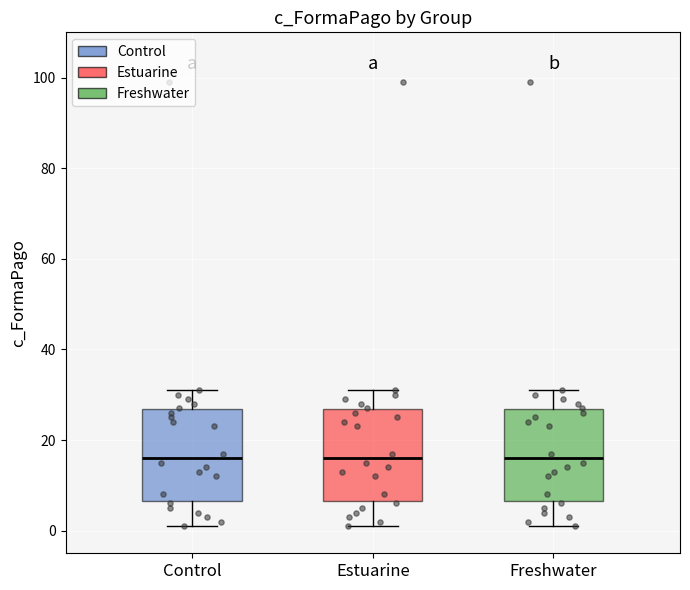

Reading left to right, read every box against the y-axis: the position of its median line, the range the box covers, and the ends of its whiskers. The values are not printed on the chart, so give them approximately, as read against the axis.

Control: median 16, box 6 to 26, whiskers 2 to 32
Estuarine: median 16, box 6 to 26, whiskers 2 to 32
Freshwater: median 16, box 6 to 26, whiskers 2 to 32